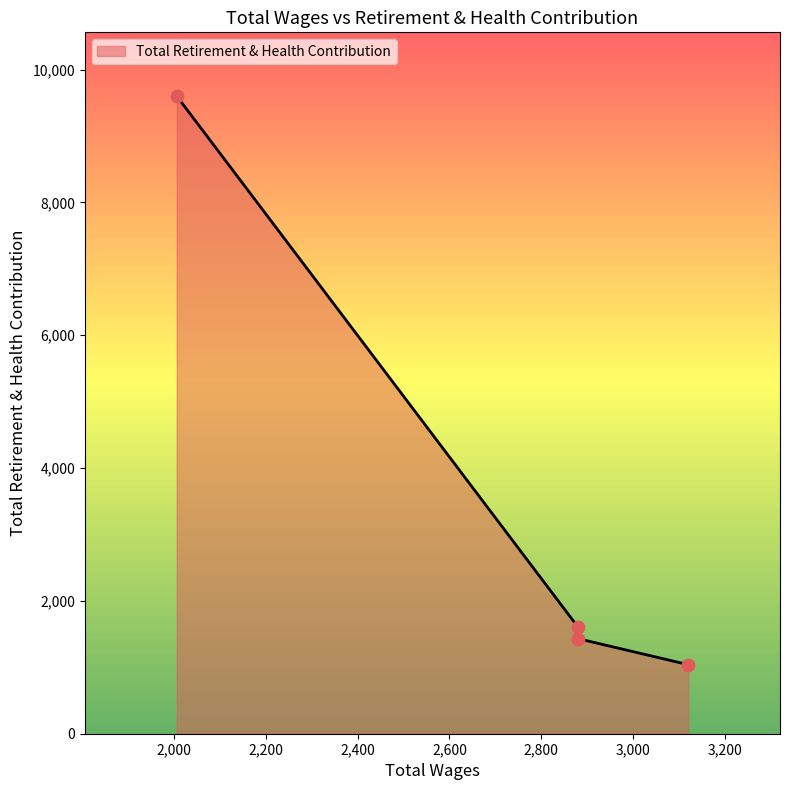

Which has a higher value, 2880.0 or 2006.0?

2006.0